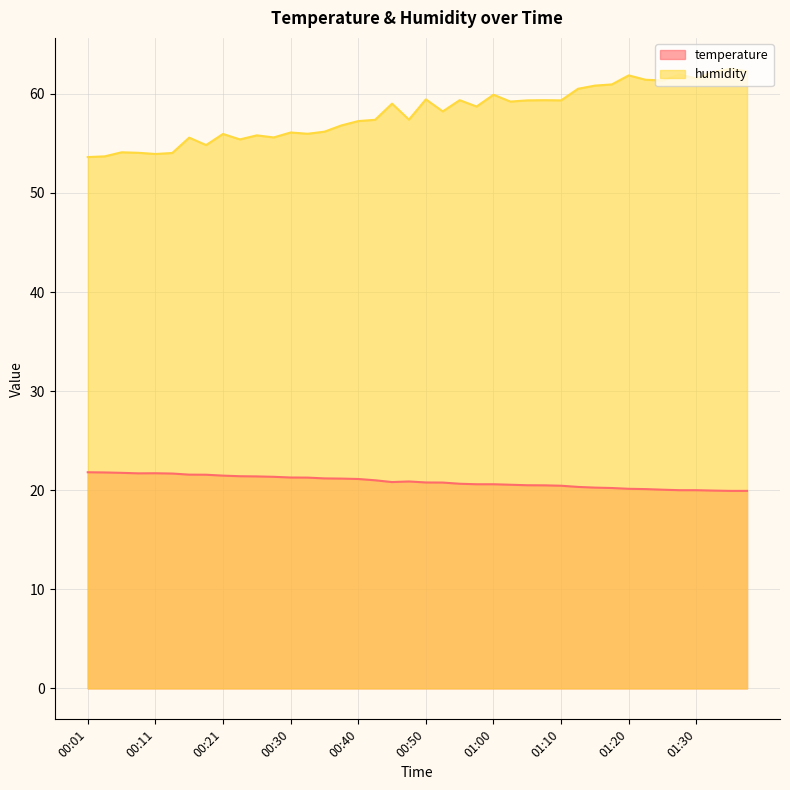

How many interior local valleys does the humidity series have?

12